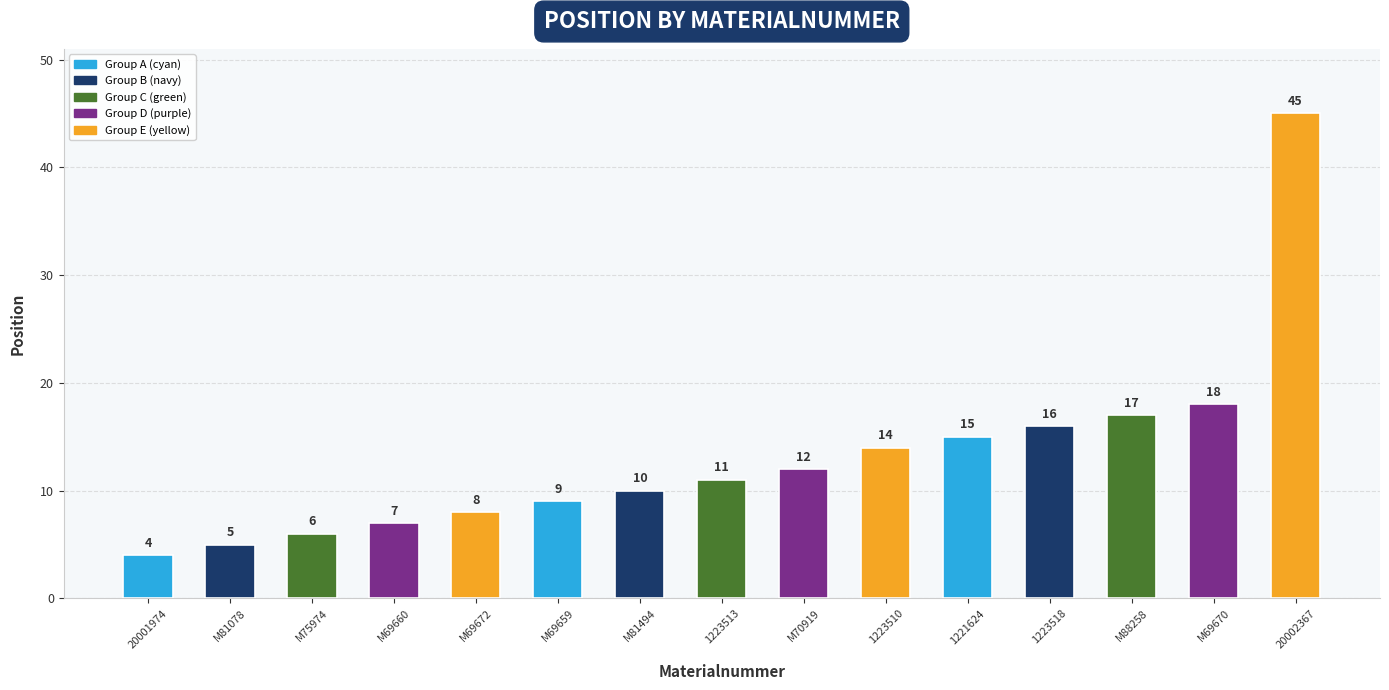

What is the change in value from M88258 to M69670?

+1